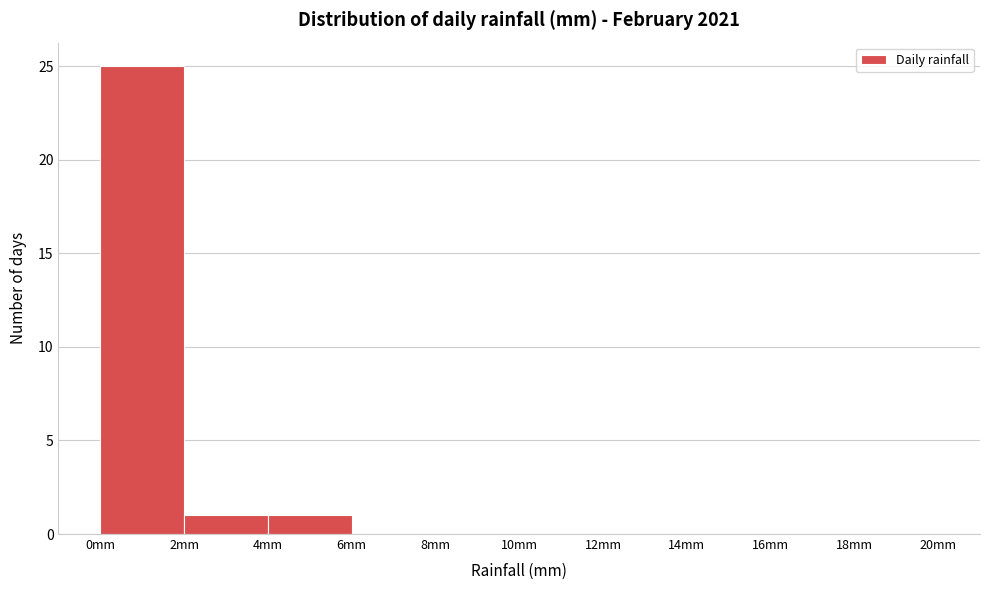

Reading left to right, list every bar in this chart as the range it spans on the x-axis followed by its height. The values are not printed on the chart, so give them approximately, as read against the axis.

0 to 2: 25
2 to 4: 1
4 to 6: 1
6 to 8: 0
8 to 10: 0
10 to 12: 0
12 to 14: 0
14 to 16: 0
16 to 18: 0
18 to 20: 0